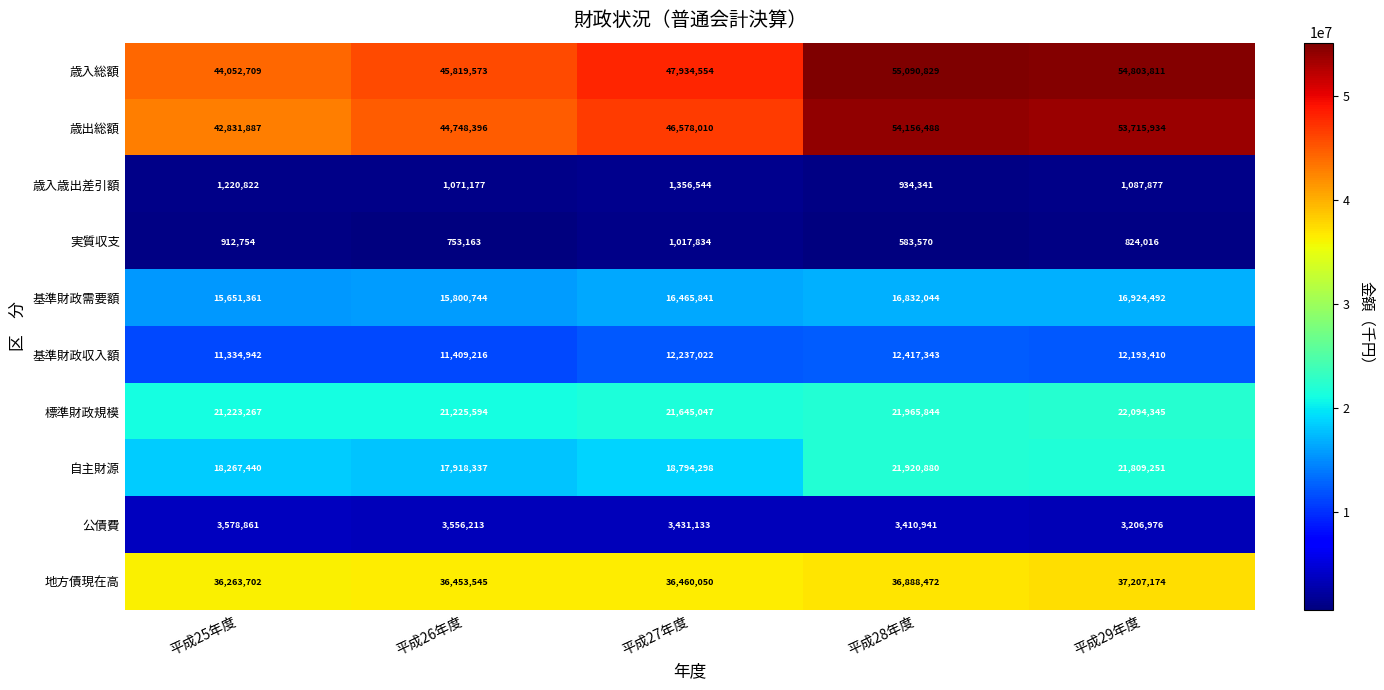

What is the difference between the maximum and minimum values in the 歳出総額 series?

11324601